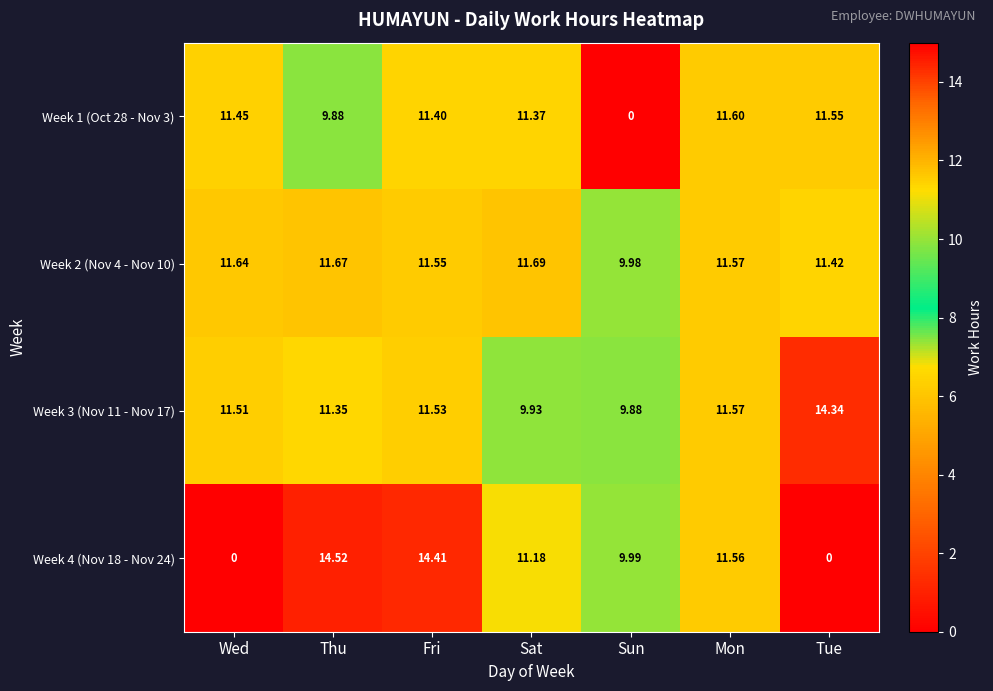

At which category is the sum across all series the highest?

Fri